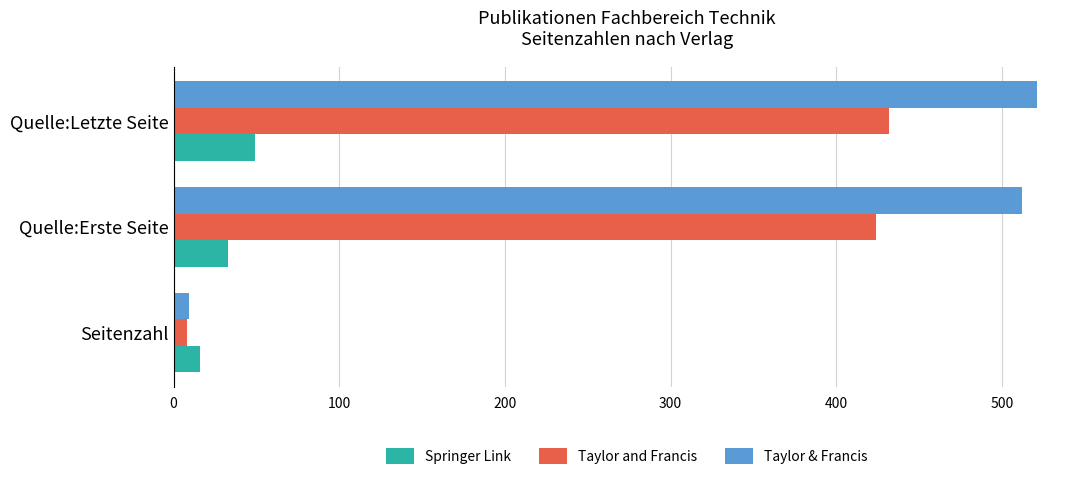

Count the Springer Link values in the range 16 to 49.

3